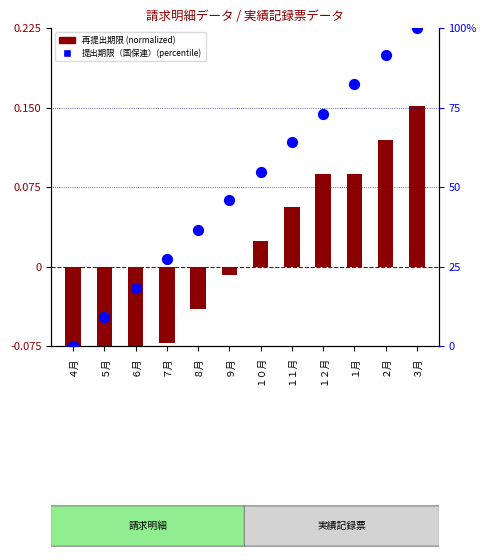

Which series contains the lowest Y value?

再提出期限 (normalized)